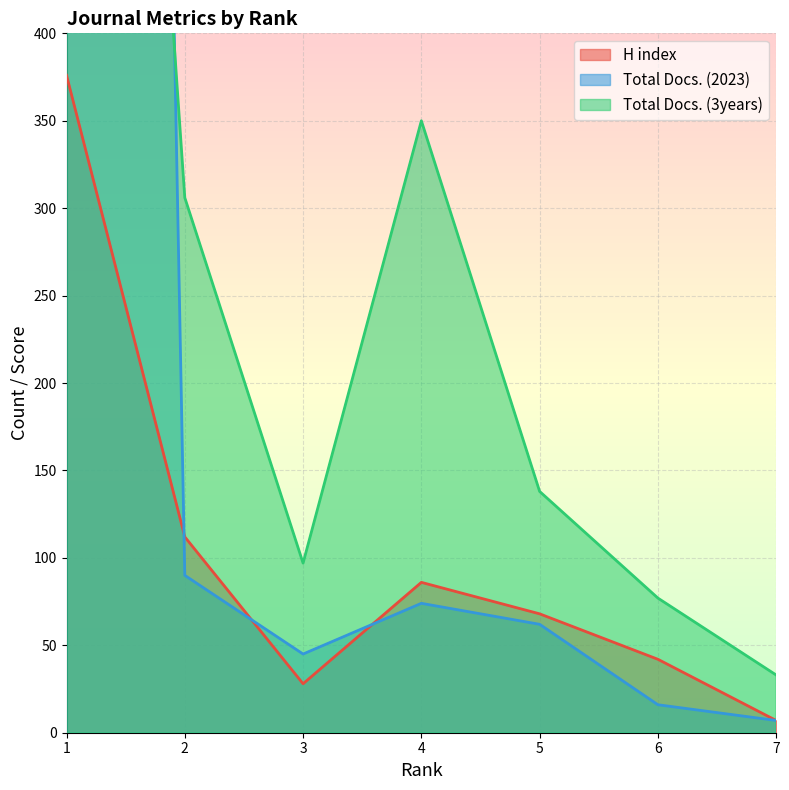

True or false: Total Docs. (2023) has a value of 13 at 7.

False